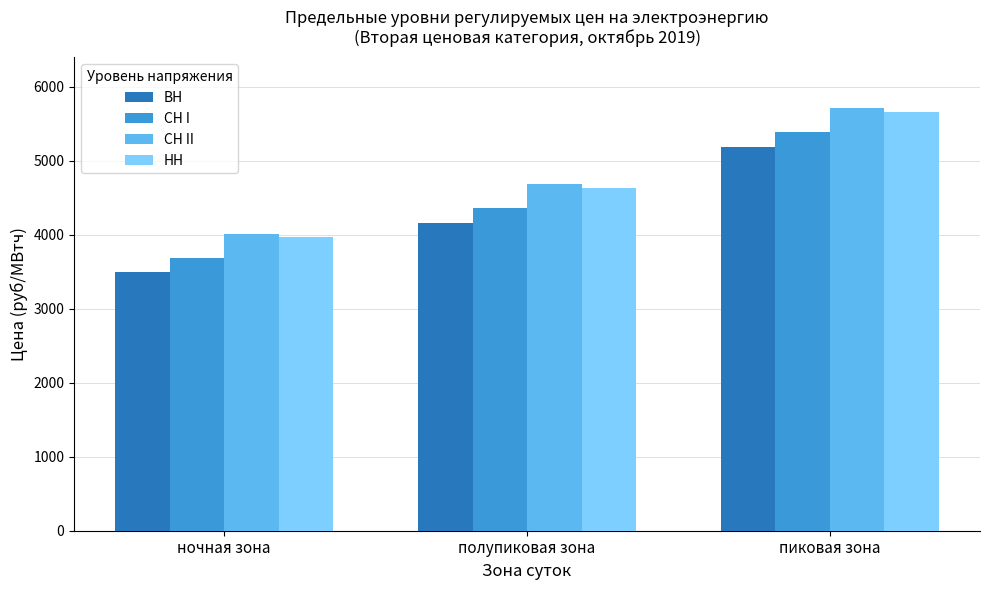

Reading right to left, transcribe all the data shown in this chart.

ВН: пиковая зона=5189.9	полупиковая зона=4161.3	ночная зона=3492.7
СН I: пиковая зона=5385.8	полупиковая зона=4357.2	ночная зона=3688.7
СН II: пиковая зона=5710.2	полупиковая зона=4681.6	ночная зона=4013.0
НН: пиковая зона=5662.4	полупиковая зона=4633.9	ночная зона=3965.3